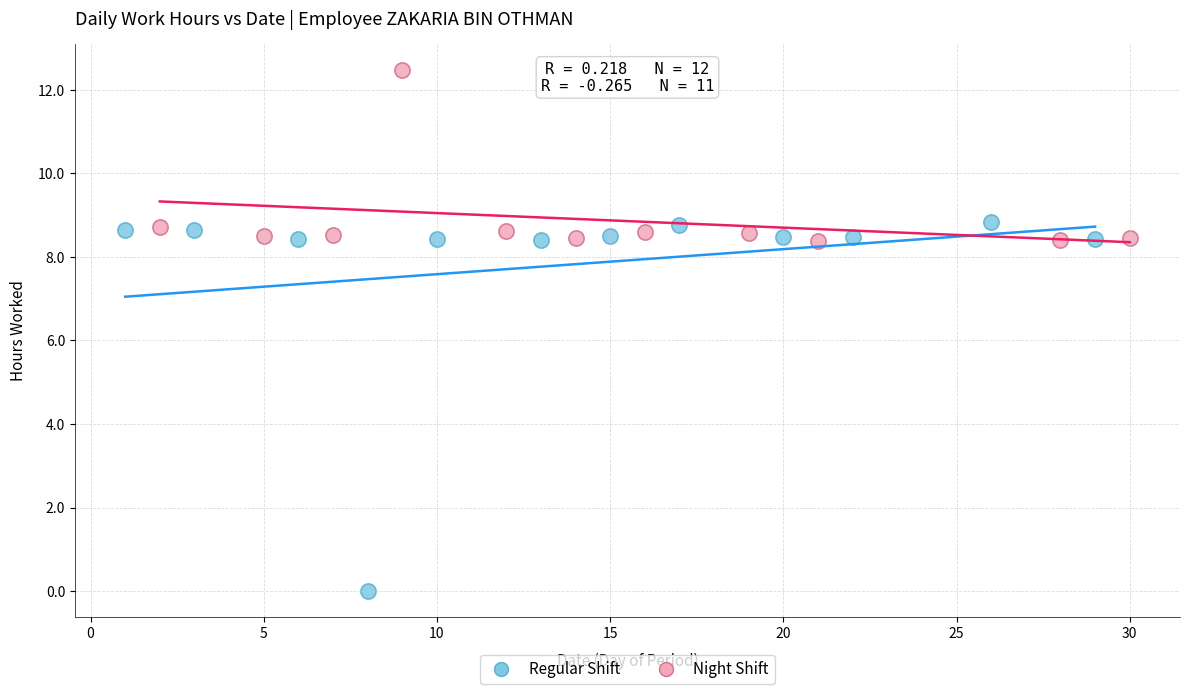

Which series has the largest Y range (max minus min)?

Regular Shift